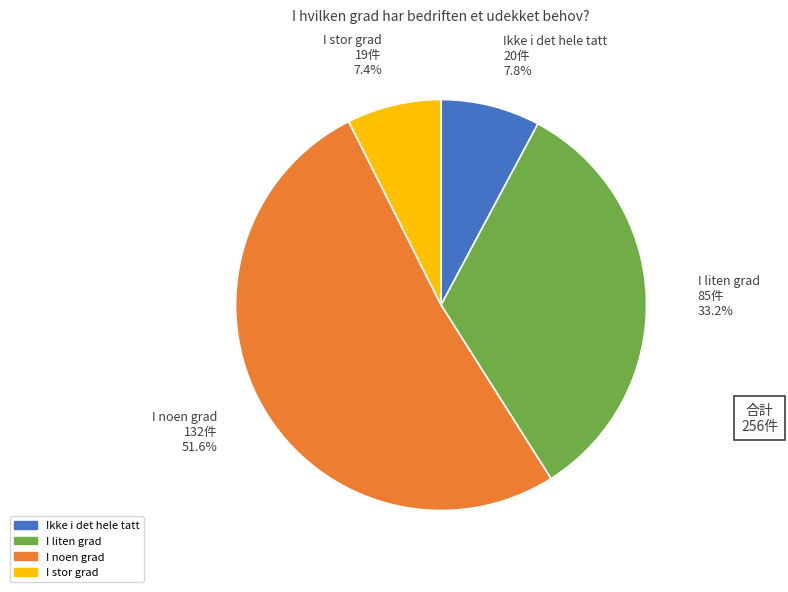

Which category accounts for the majority?

I noen grad